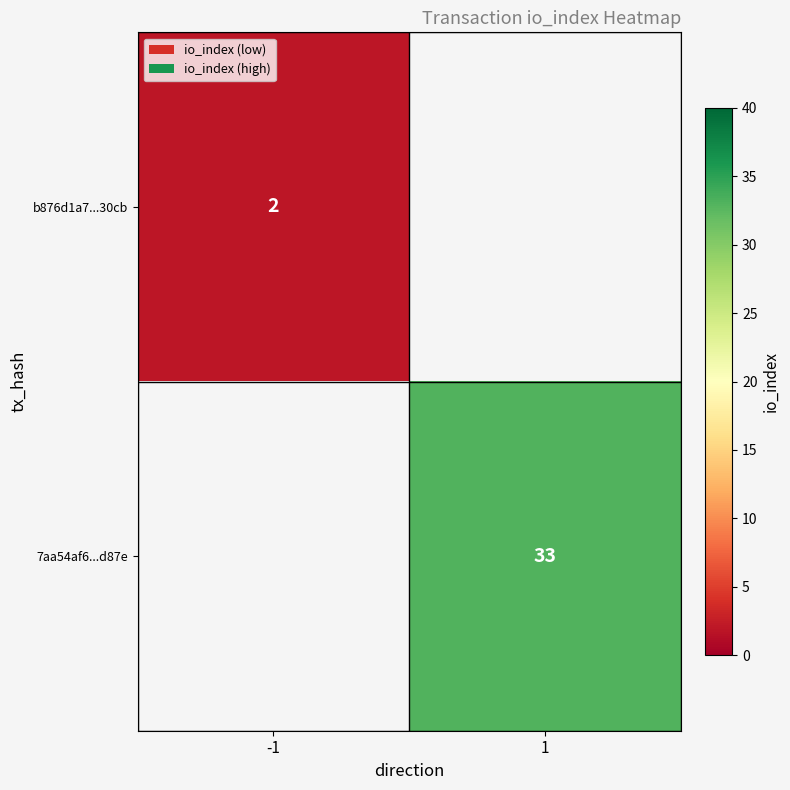

Is the value of b876d1a7...30cb at -1 greater than the value of 7aa54af6...d87e at 1?

No